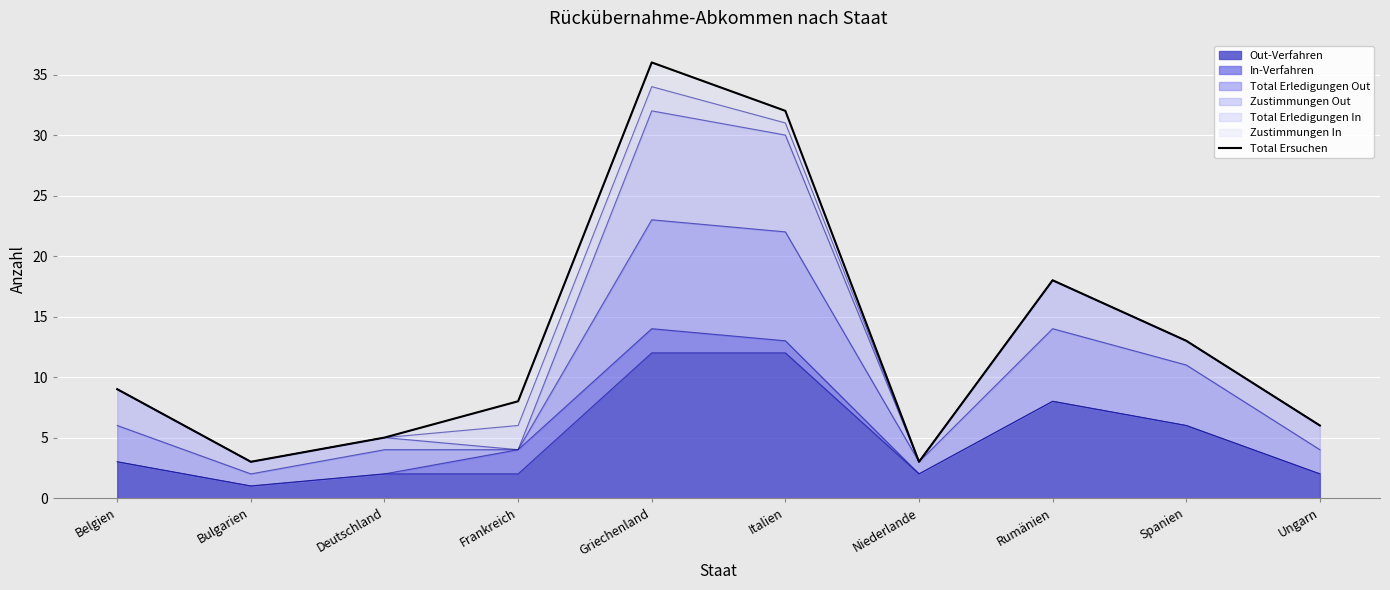

Read the Out-Verfahren value at Italien.

12